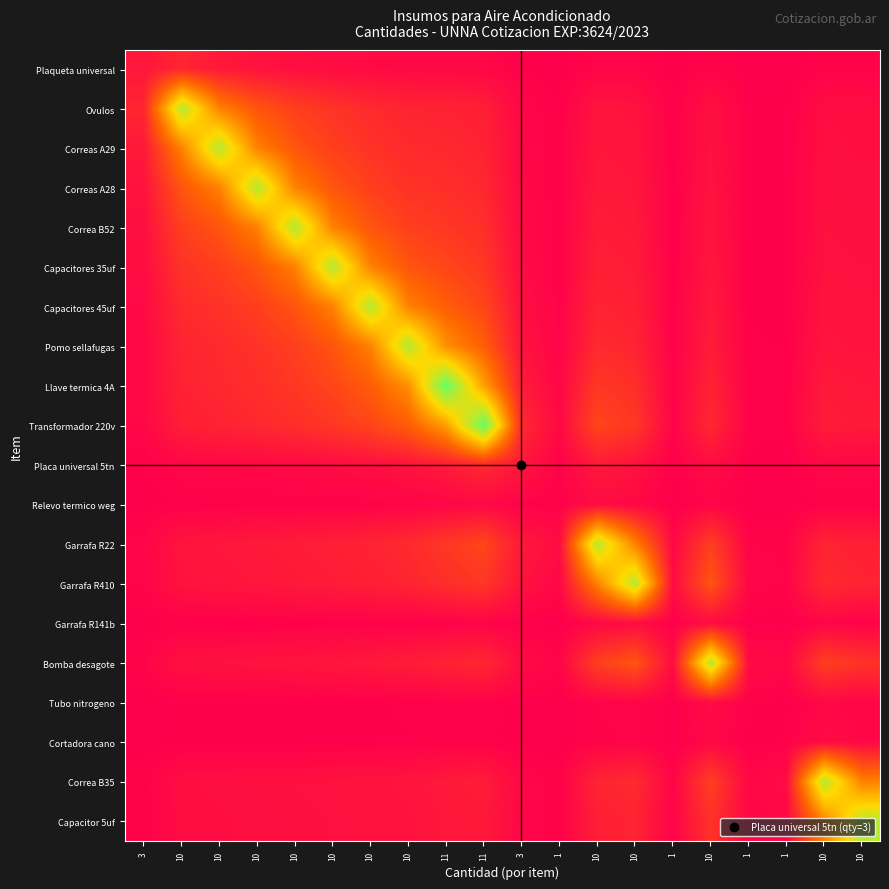

Which category has the highest value across all series?

11